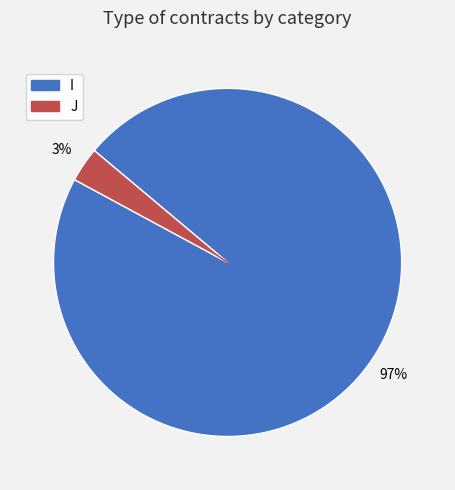

Do I and J together represent more than half of the pie?

Yes